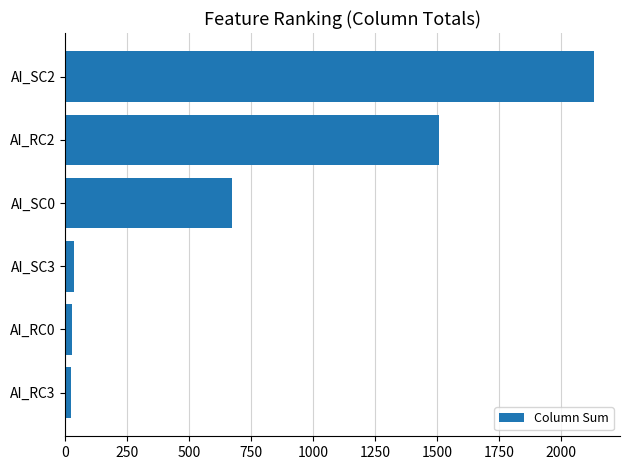

The value at AI_RC2 is 655. True or false?

False